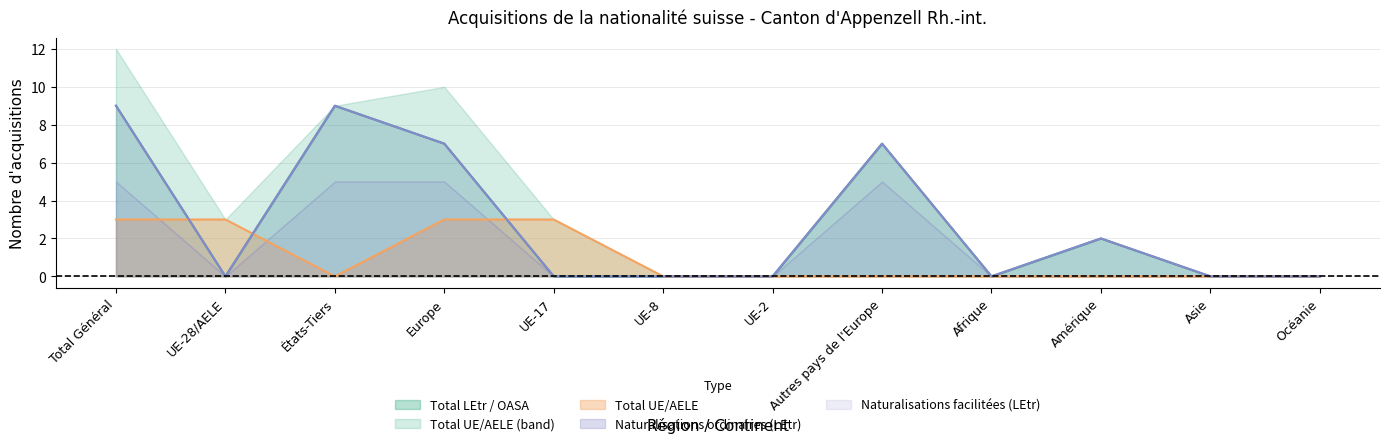

Does the chart have visible grid lines?

Yes